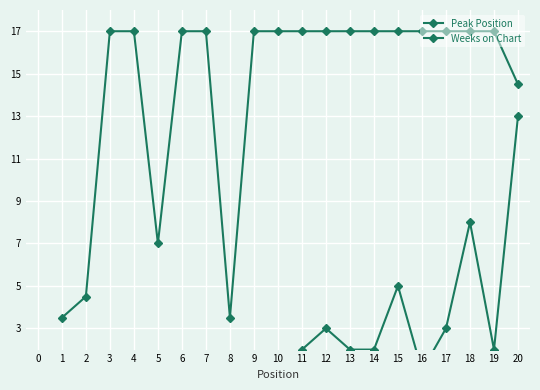

What is the greatest value displayed?

17.0